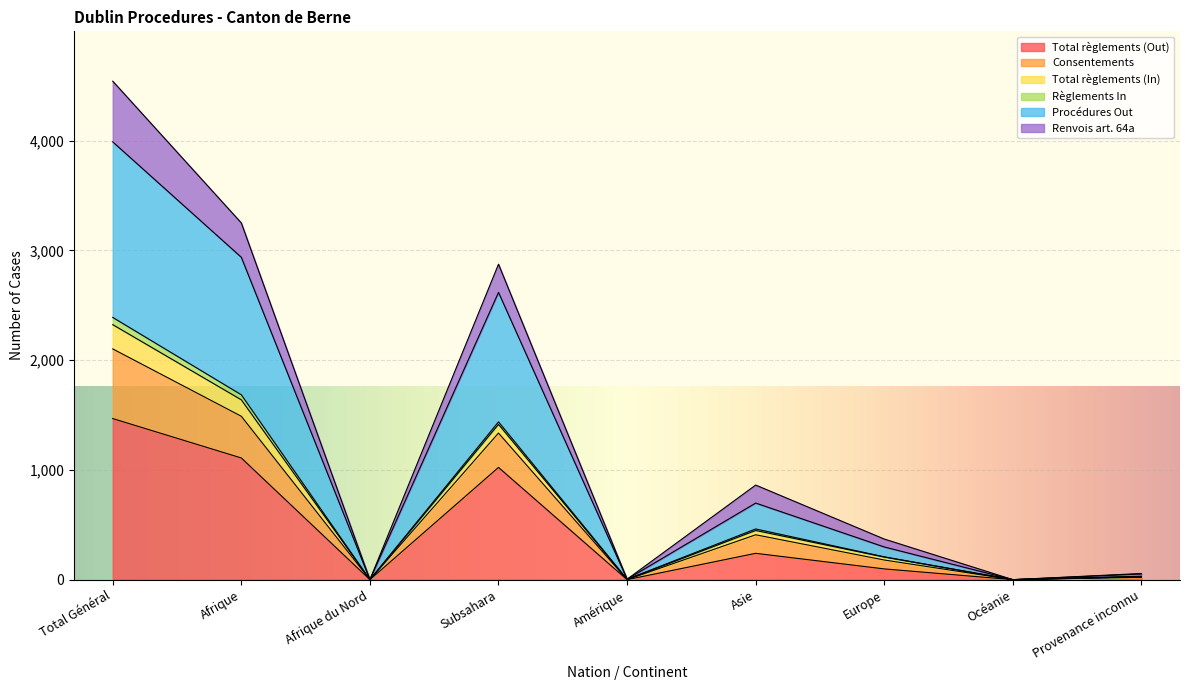

At which label is Total règlements (Out) closest to 734?

Subsahara